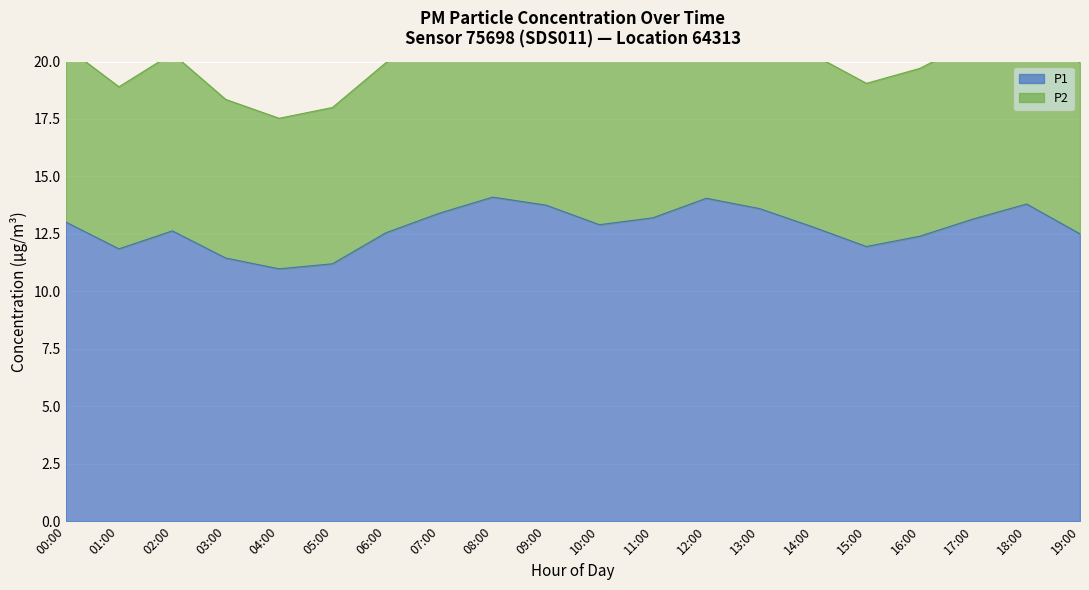

What is the highest value of the P1 series?

14.1